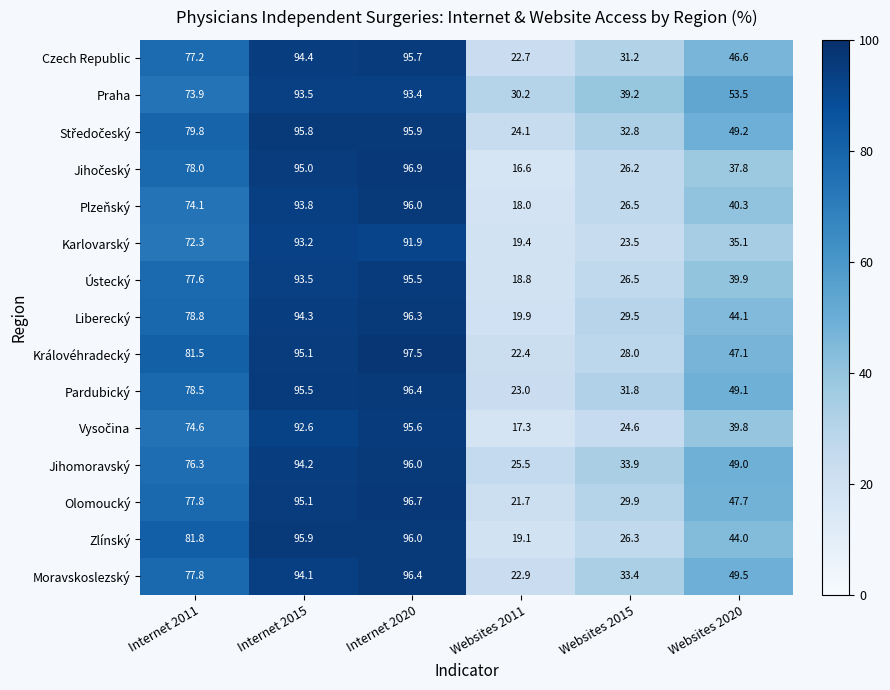

Is it true that Czech Republic equals 5.7 at Websites 2011?

False